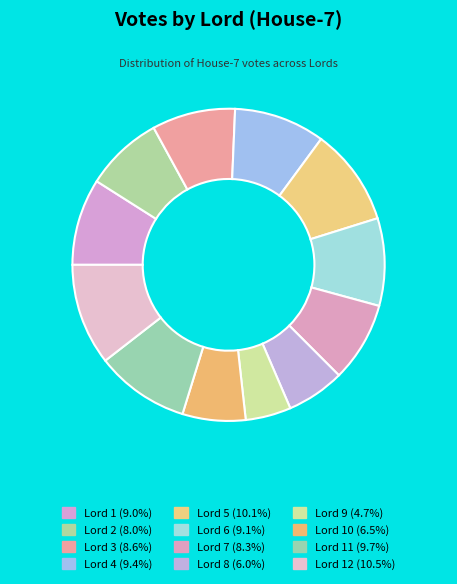

How many segments does this pie chart have?

12